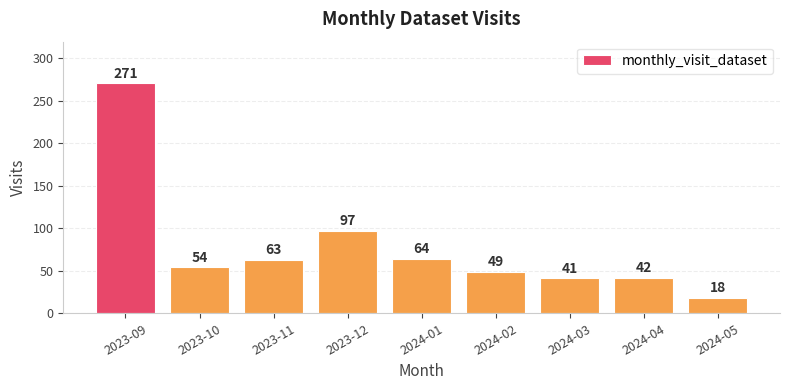

What is the change in value from 2023-10 to 2023-12?

+43